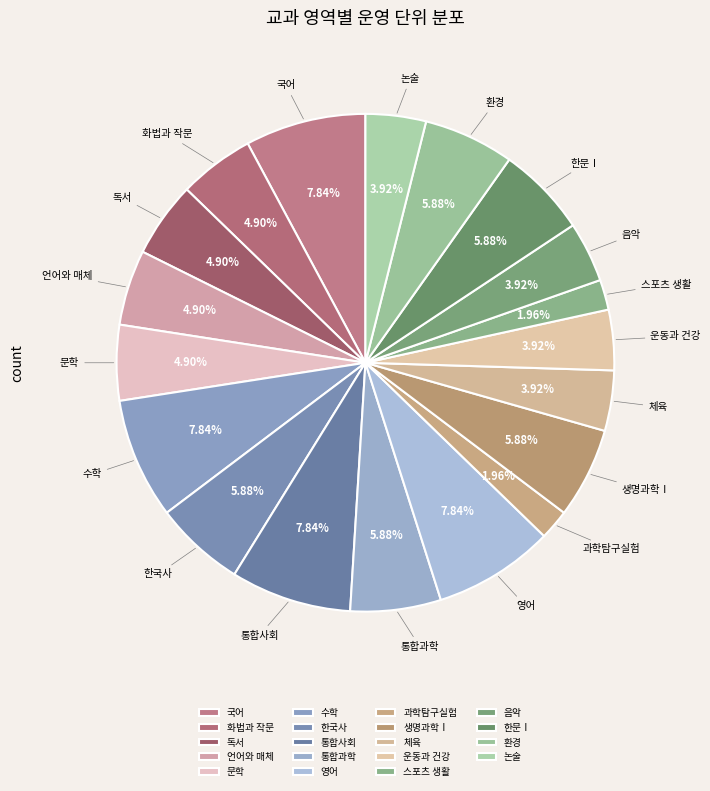

True or false: 한문Ⅰ accounts for 1% of the total.

False